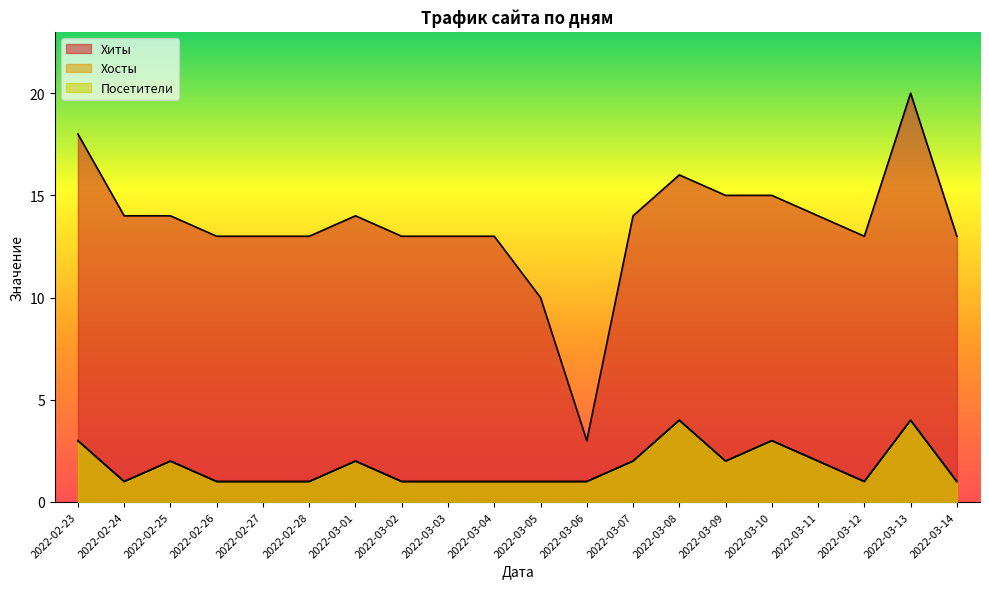

Does the chart have visible grid lines?

No